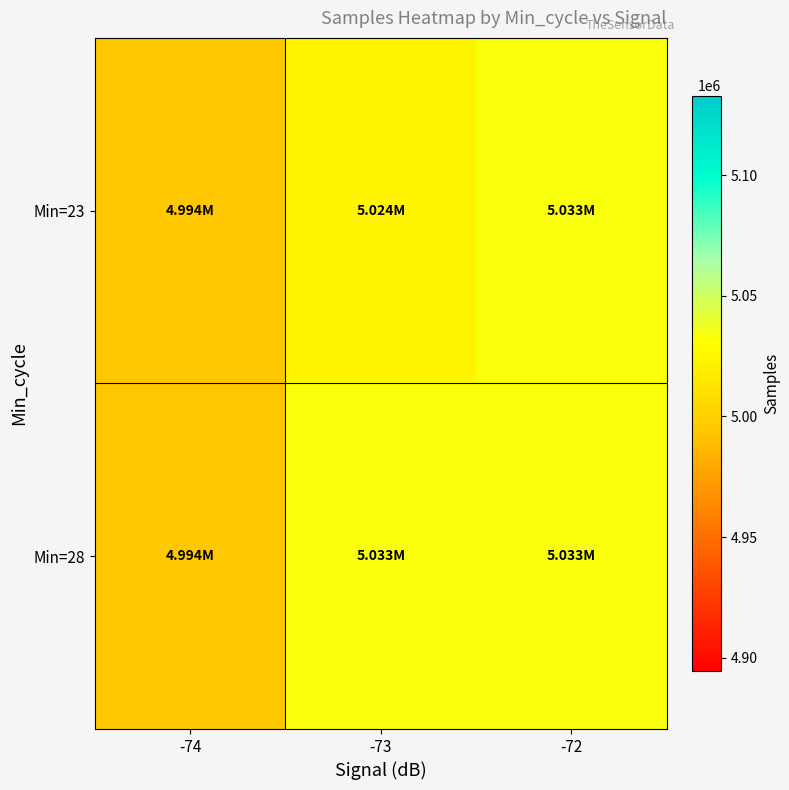

Which series has the largest range (max minus min)?

Min=28